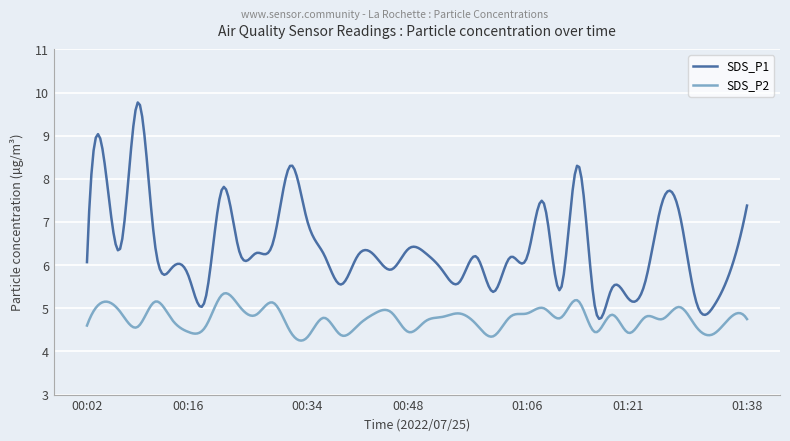

What is the smallest value displayed?

4.3